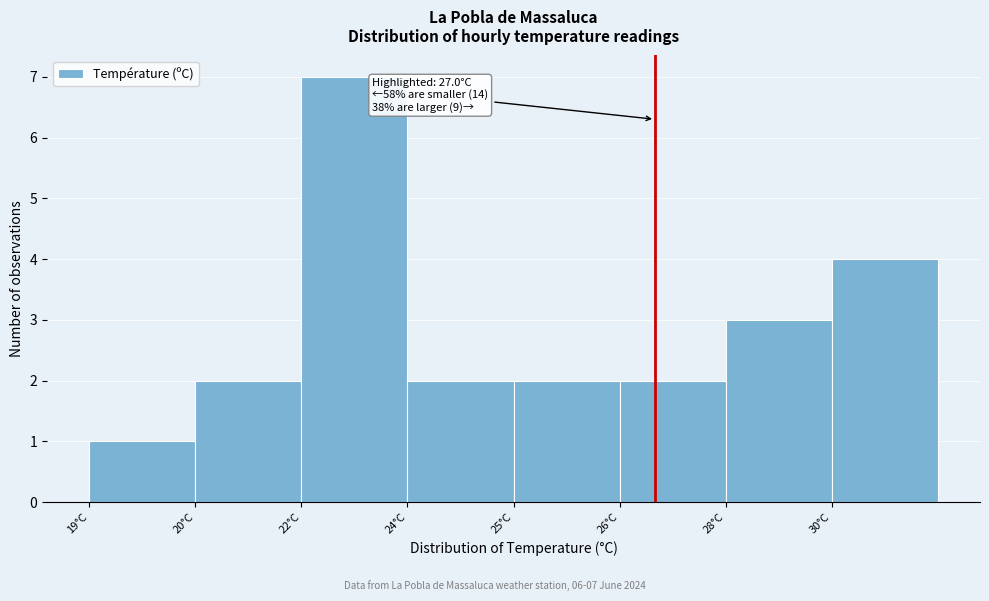

Reading left to right, transcribe all the data shown in this chart.

19°C=1	20°C=2	22°C=7	24°C=2	25°C=2	26°C=2	28°C=3	30°C=4